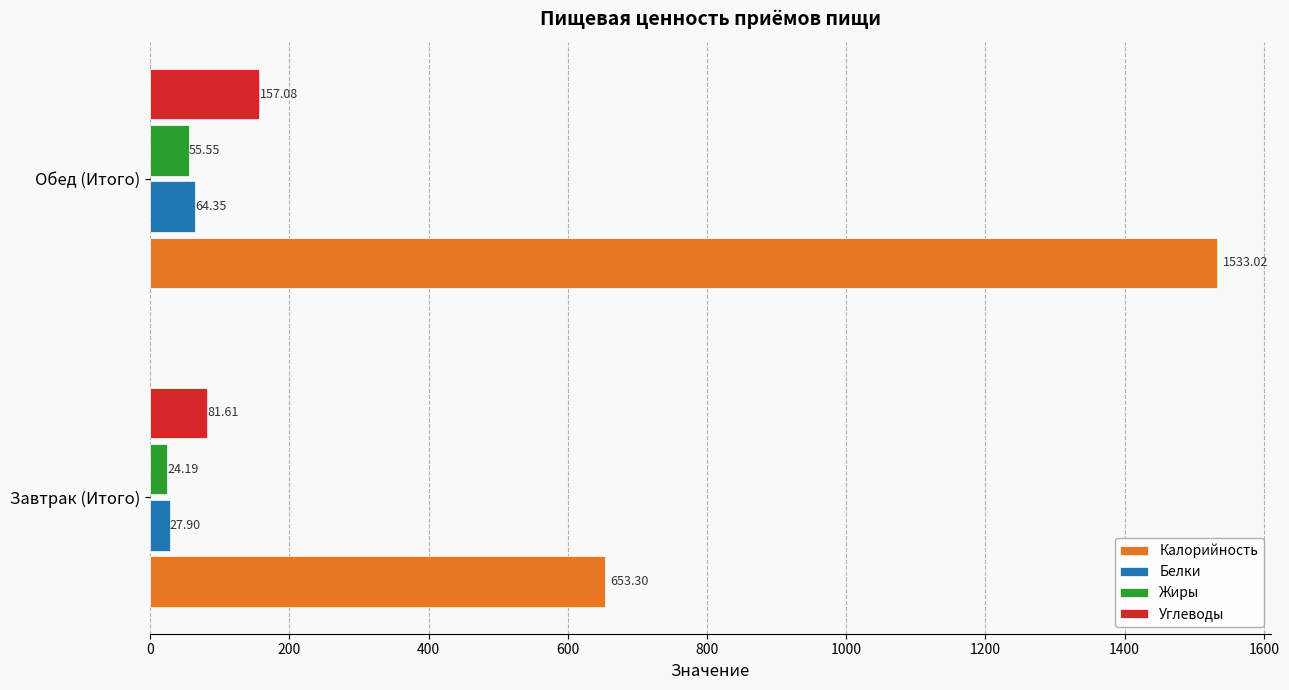

Rank the series at Обед (Итого) from lowest to highest value.

Жиры, Белки, Углеводы, Калорийность